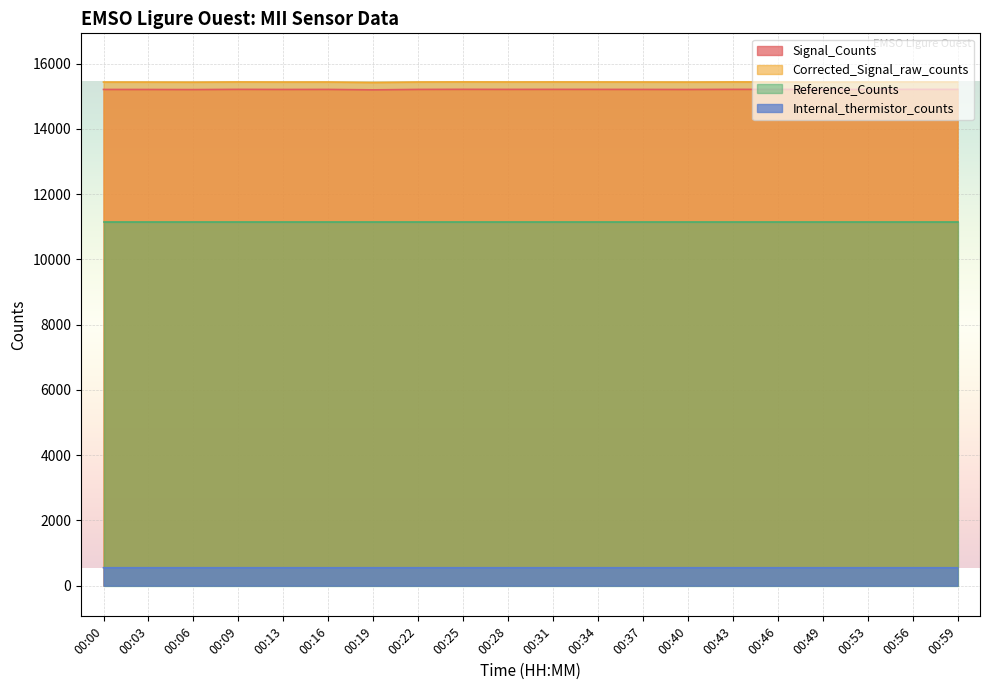

Which series has the largest total across all categories?

Corrected_Signal_raw_counts